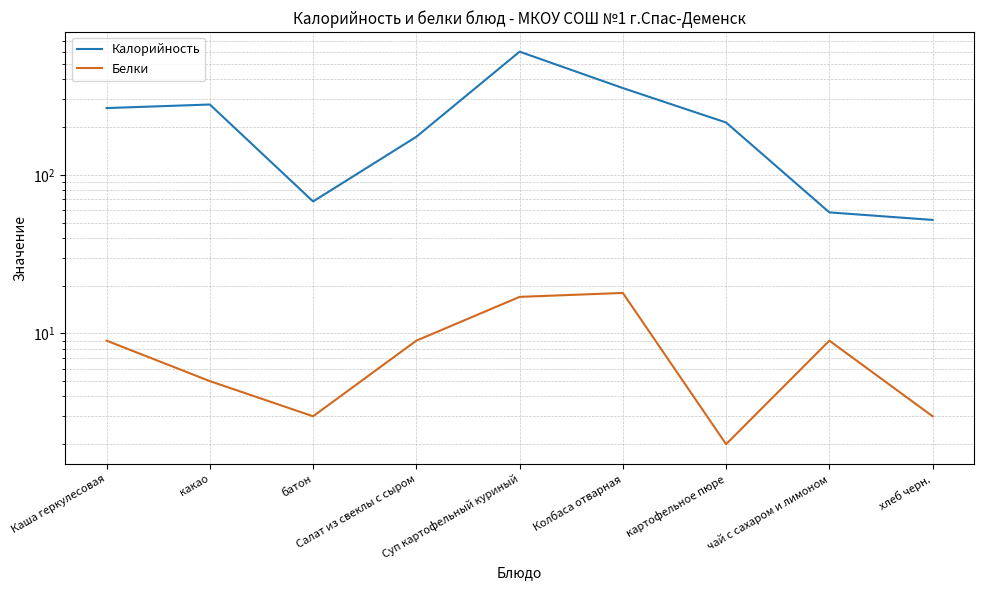

At which category does Белки reach its first local valley?

батон